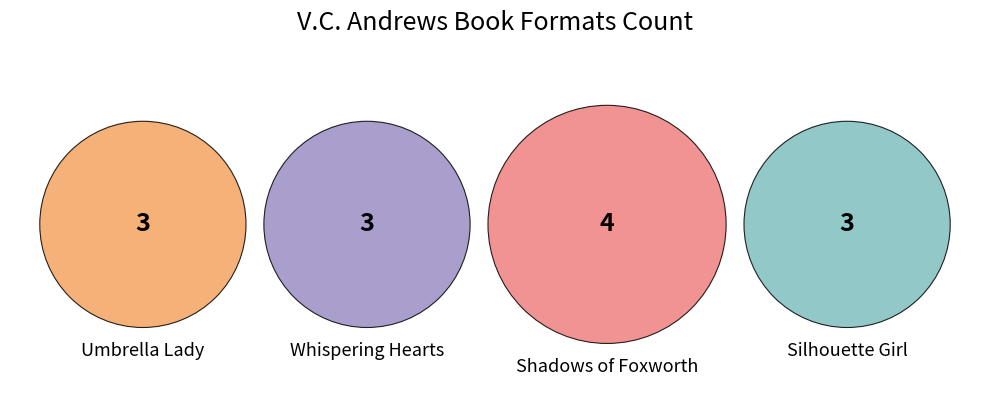

Count the number of slices in the pie.

4